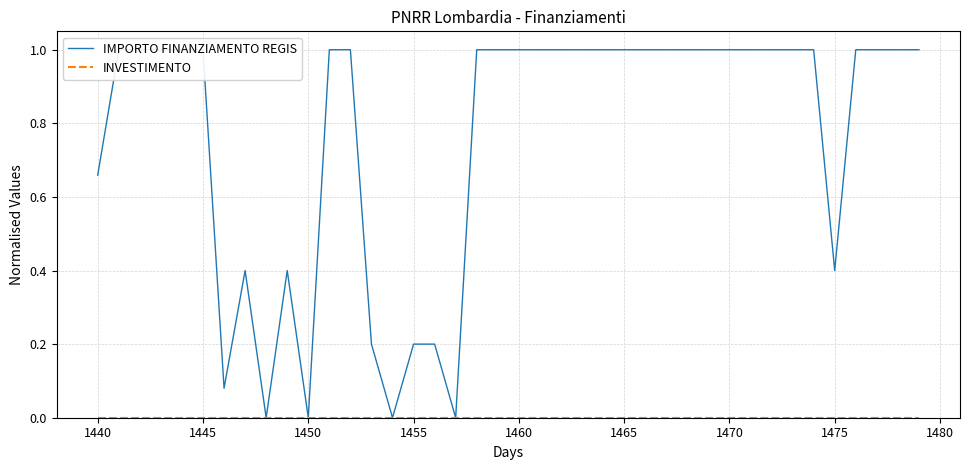

Between 1445 and 25, which series saw the biggest shift?

IMPORTO FINANZIAMENTO REGIS